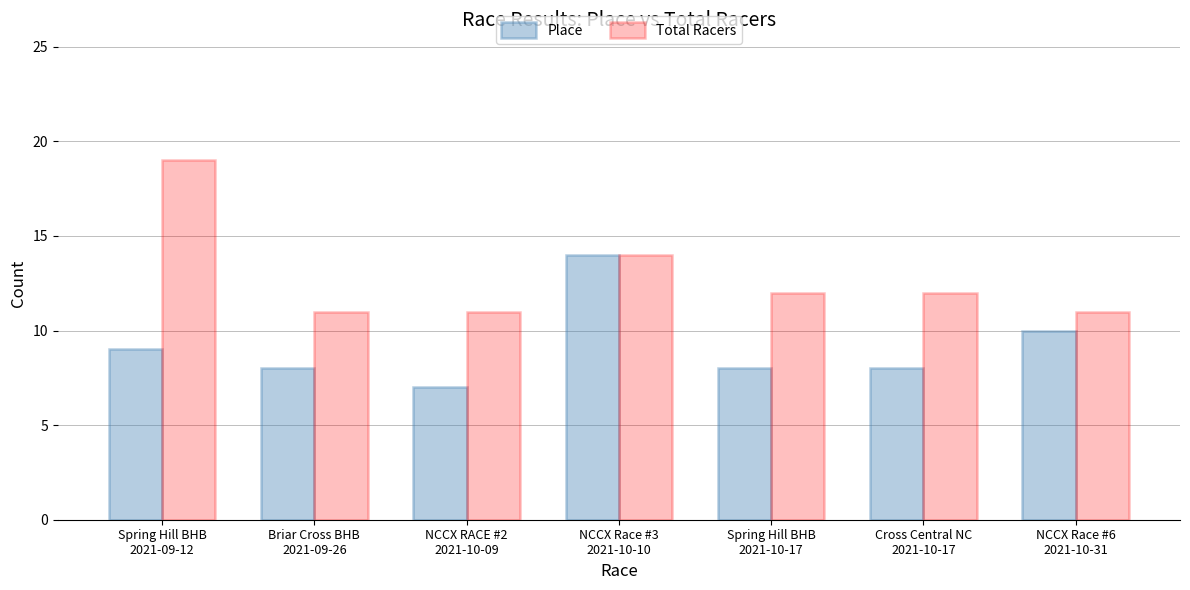

How many Place values are between 8 and 10?

5